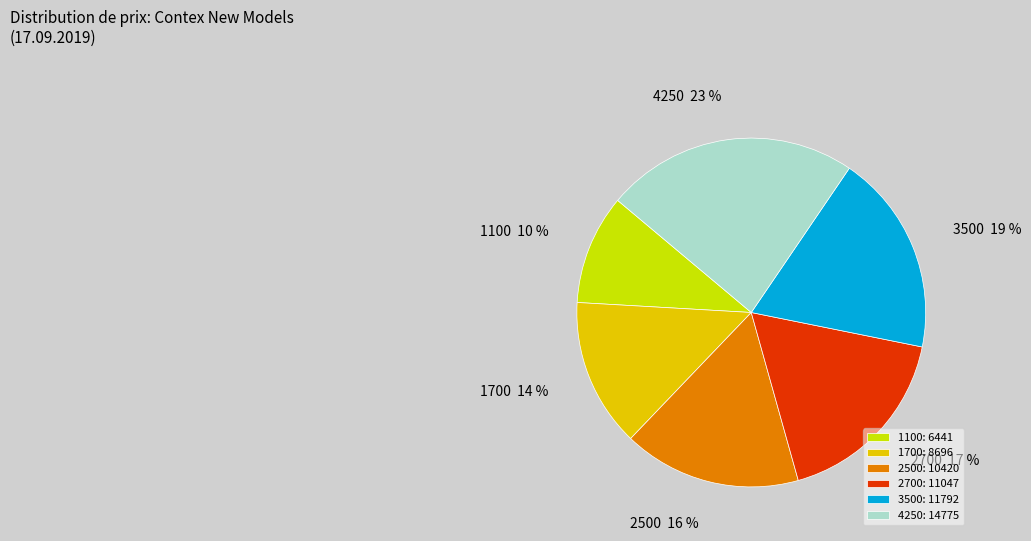

Does any single category account for the majority?

No